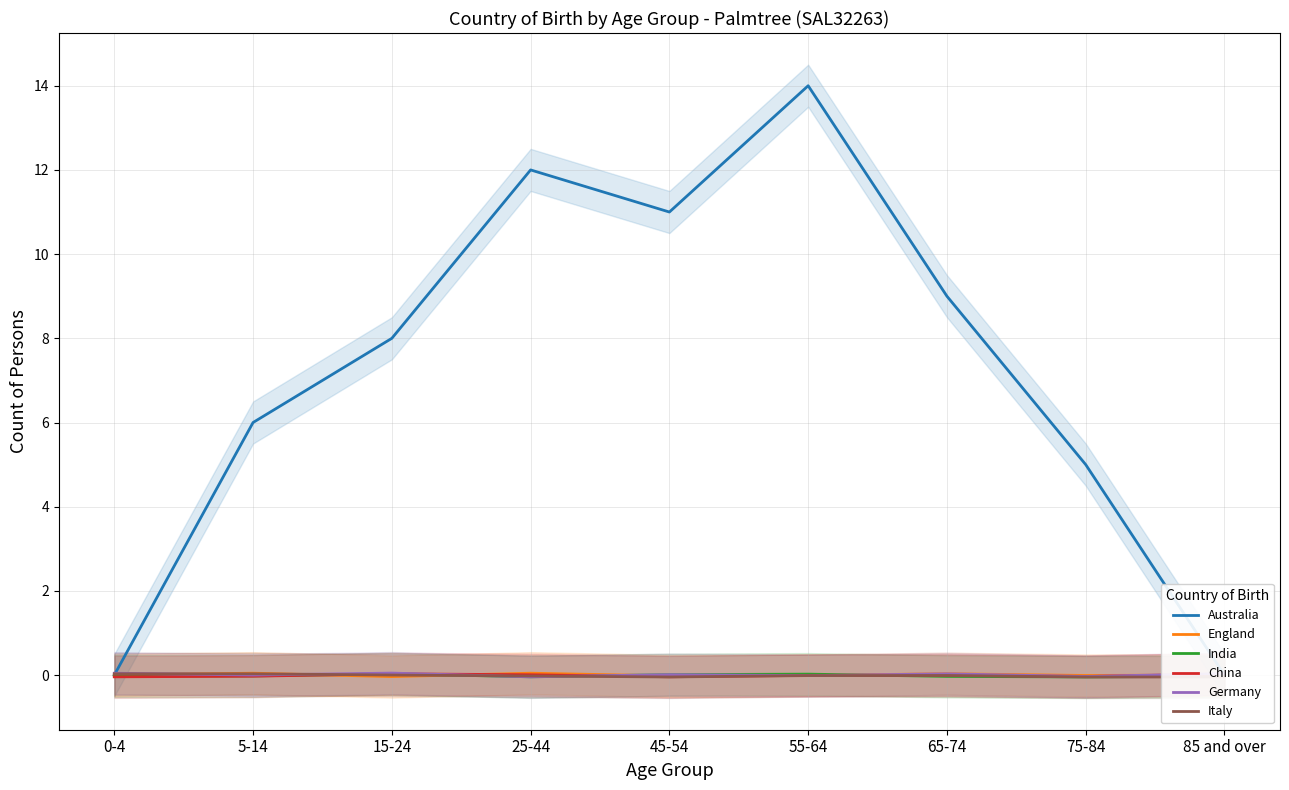

Rank the series at 0-4 from highest to lowest value.

Germany, Italy, England, Australia, India, China